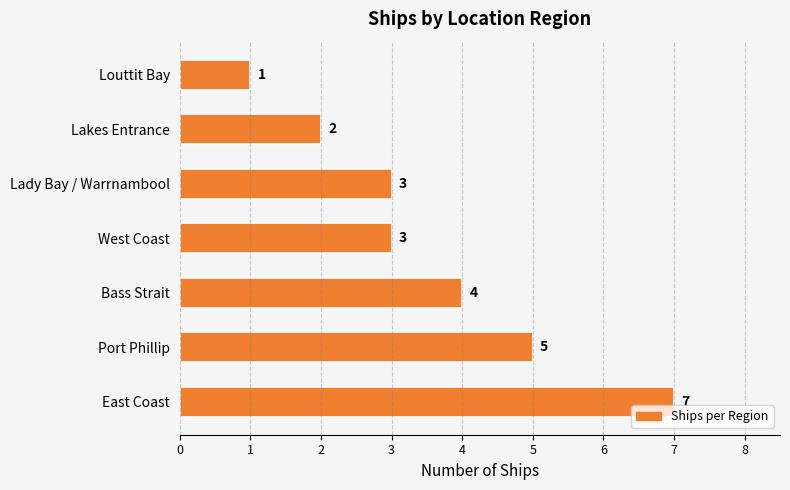

Is it true that the value at Lakes Entrance is 1?

False